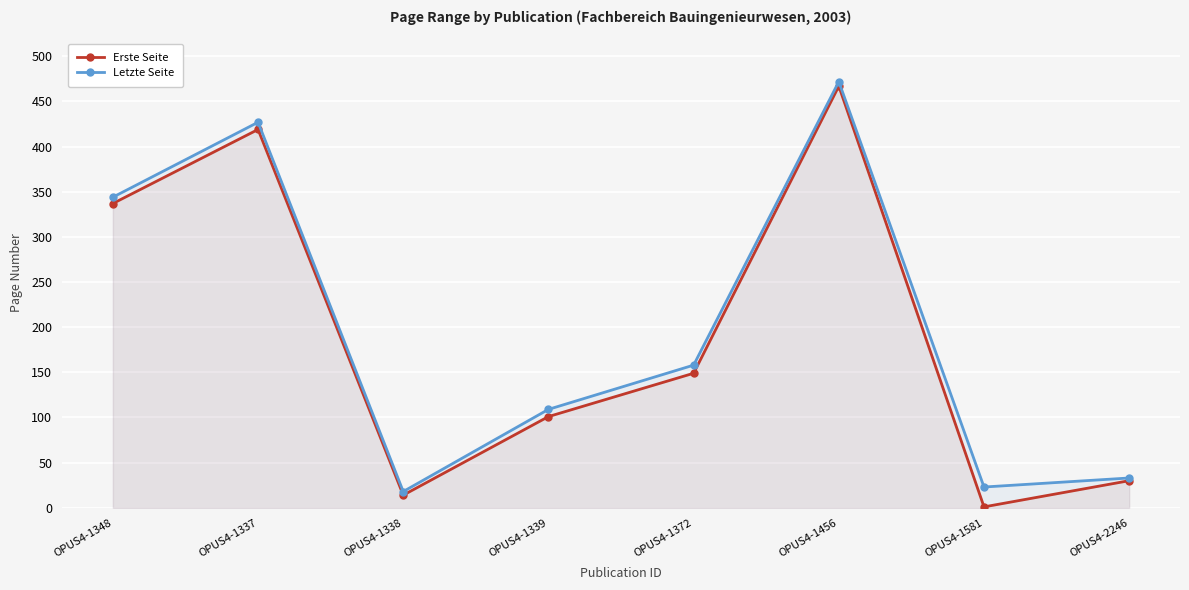

What is the average value of the Letzte Seite series?

198